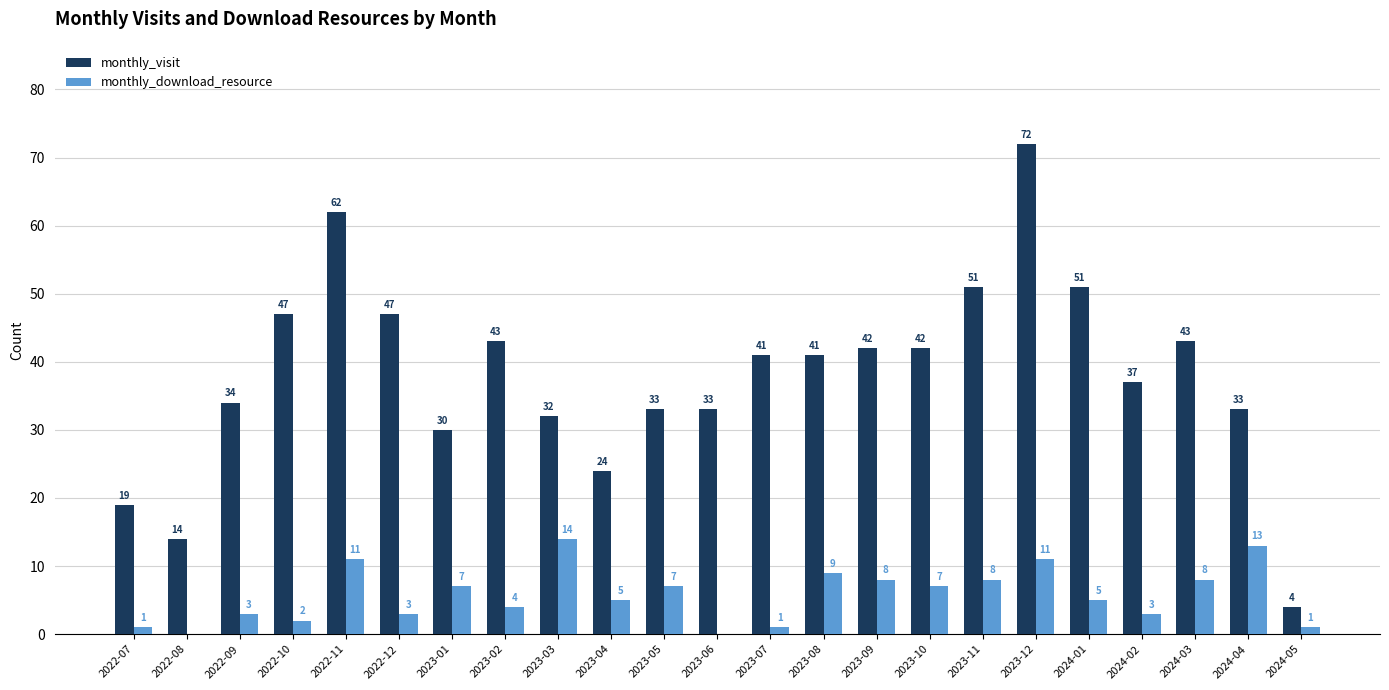

What is the sum of the monthly_download_resource values at 2023-08 and 2022-11?

20